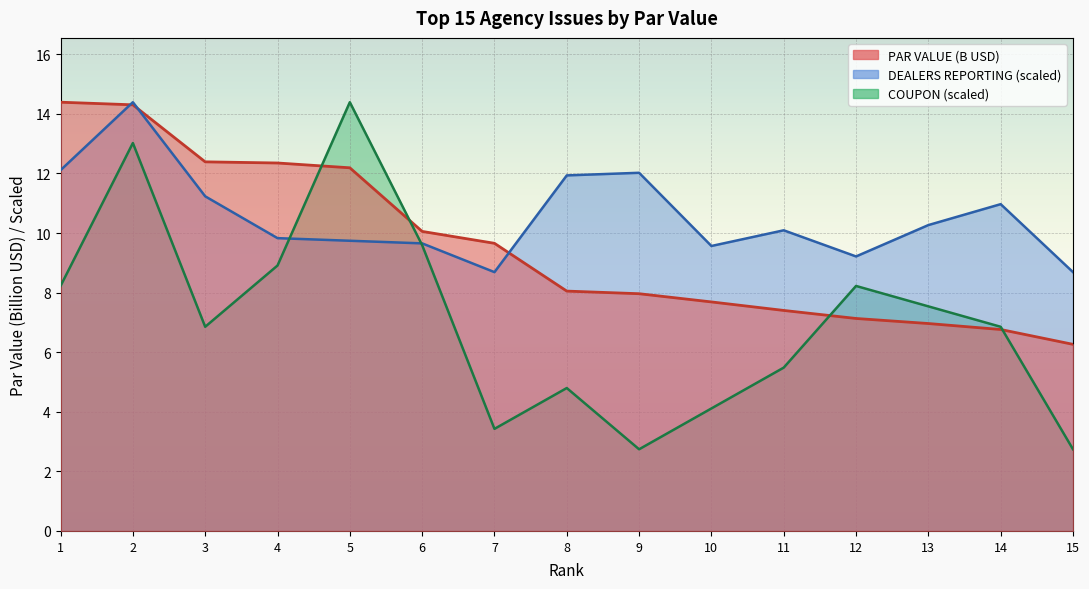

List the labels in order of PAR VALUE (B) value, smallest first.

15, 14, 13, 12, 11, 10, 9, 8, 7, 6, 5, 4, 3, 2, 1